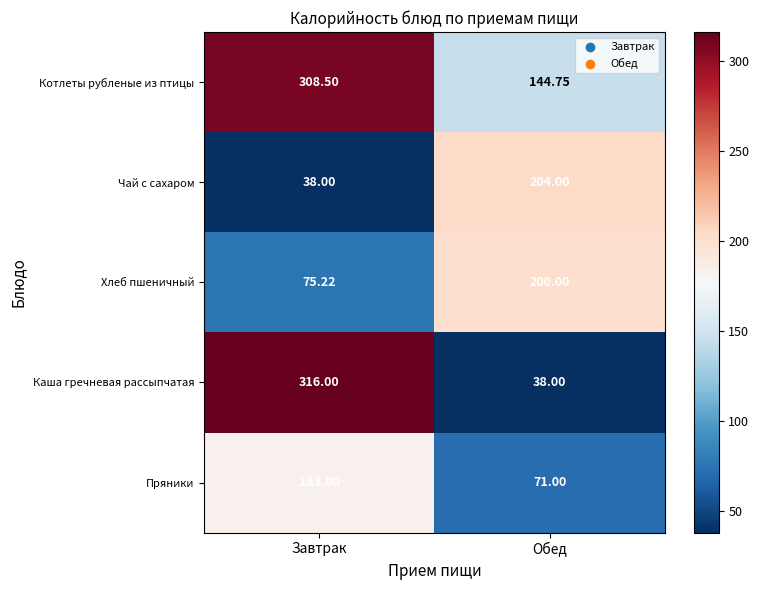

Between Завтрак and Обед, which series saw the biggest shift?

Каша гречневая рассыпчатая